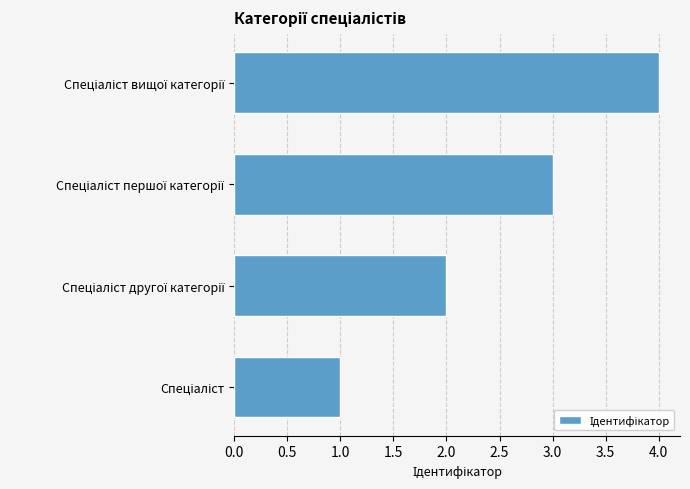

What is the sum of all values?

10